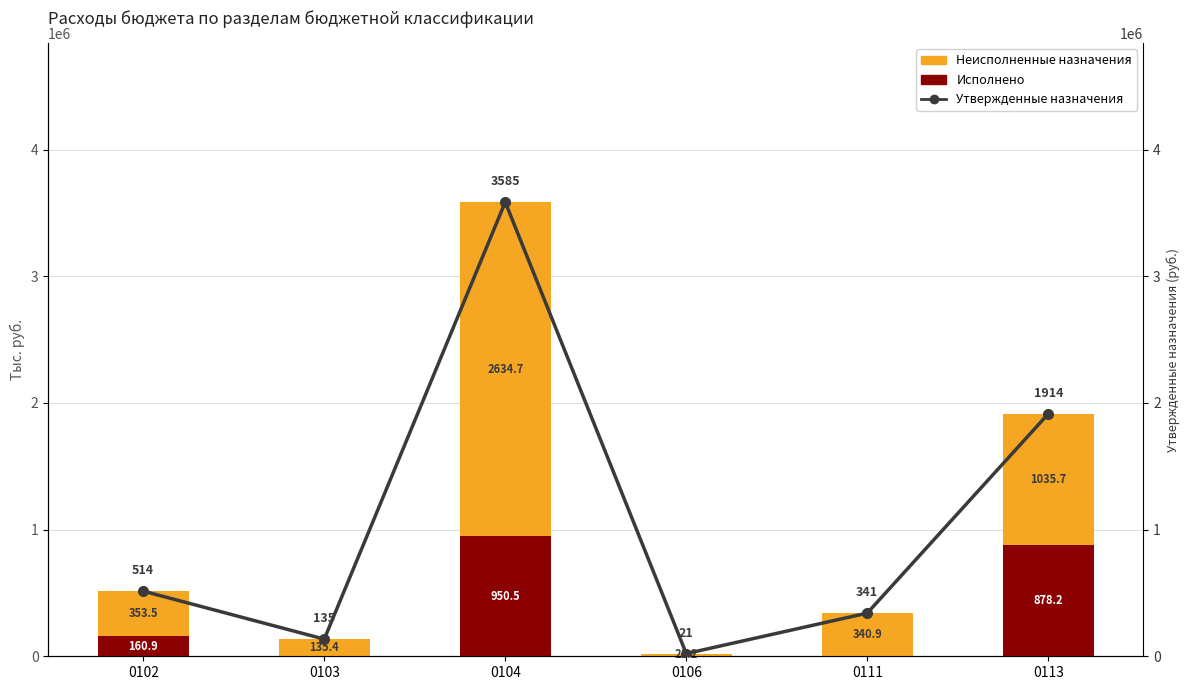

What is the value of the Утвержденные бюджетные назначения bar at the 4th from the left?

21244.2